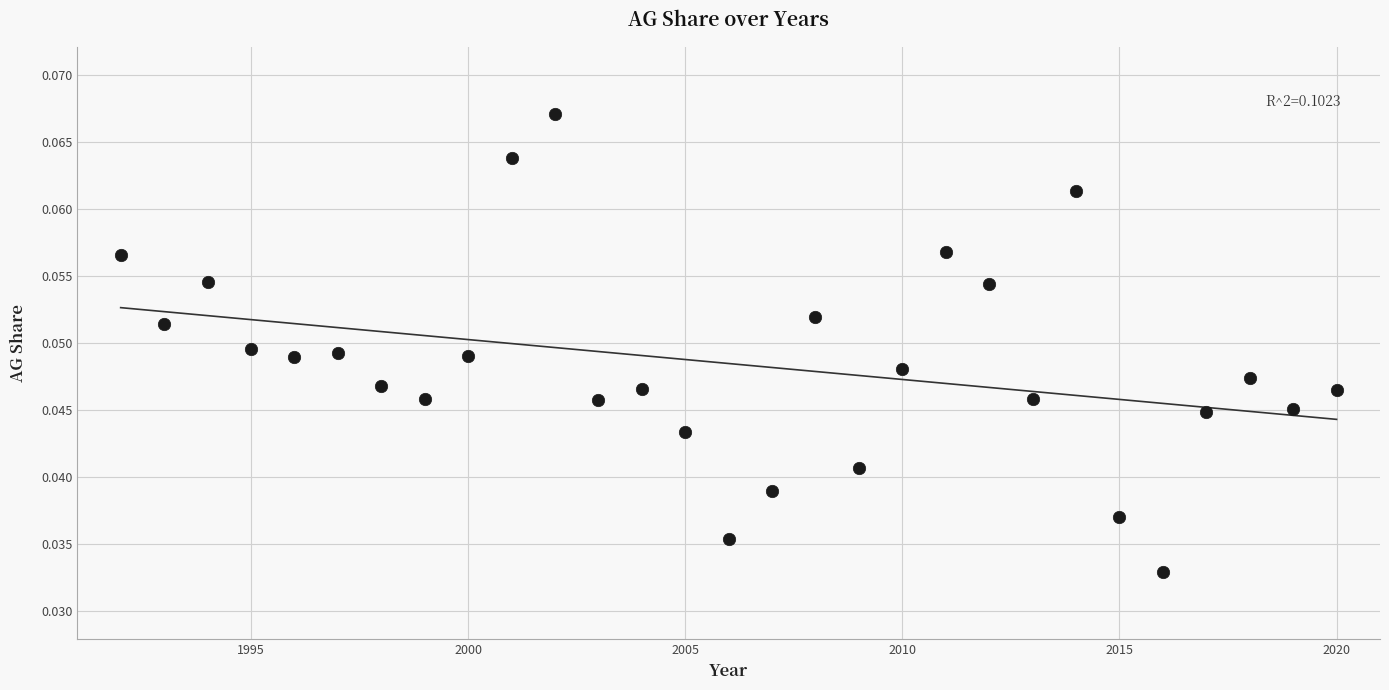

What is the range of X values (max minus min)?

28.0